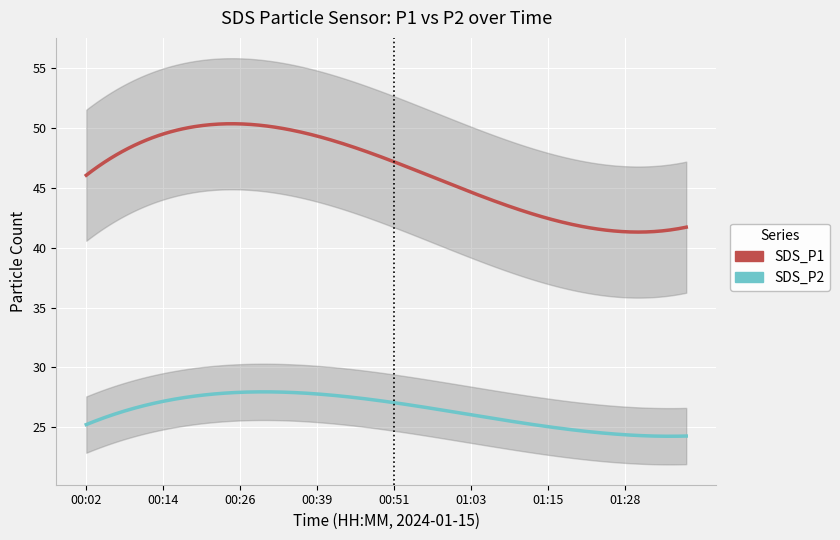

True or false: SDS_P1 and SDS_P2 intersect in this chart.

False